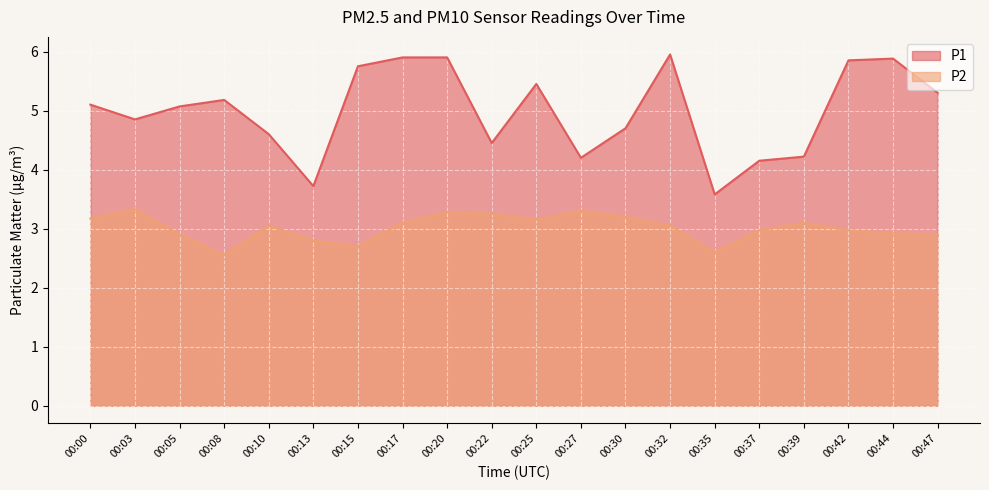

What value does the P2 series have at 00:05?

2.9